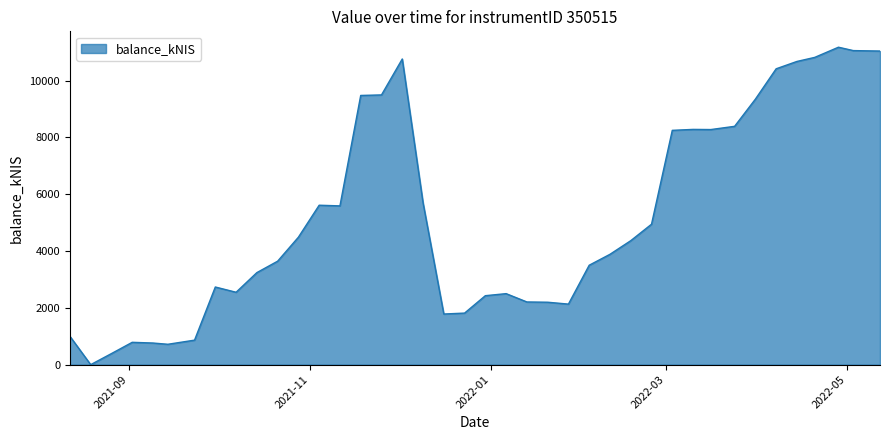

What is the greatest value displayed?

11175.3